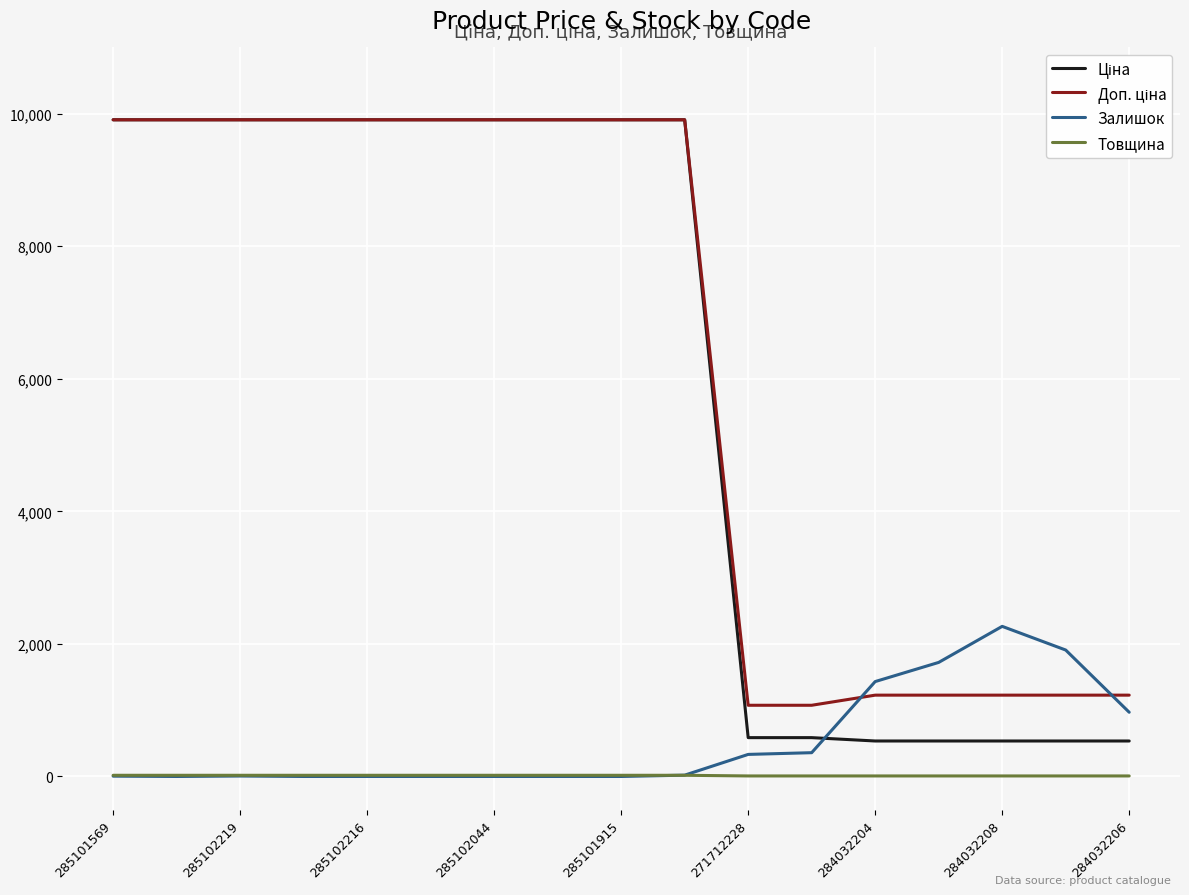

What is the maximum value shown in the chart?

9908.5